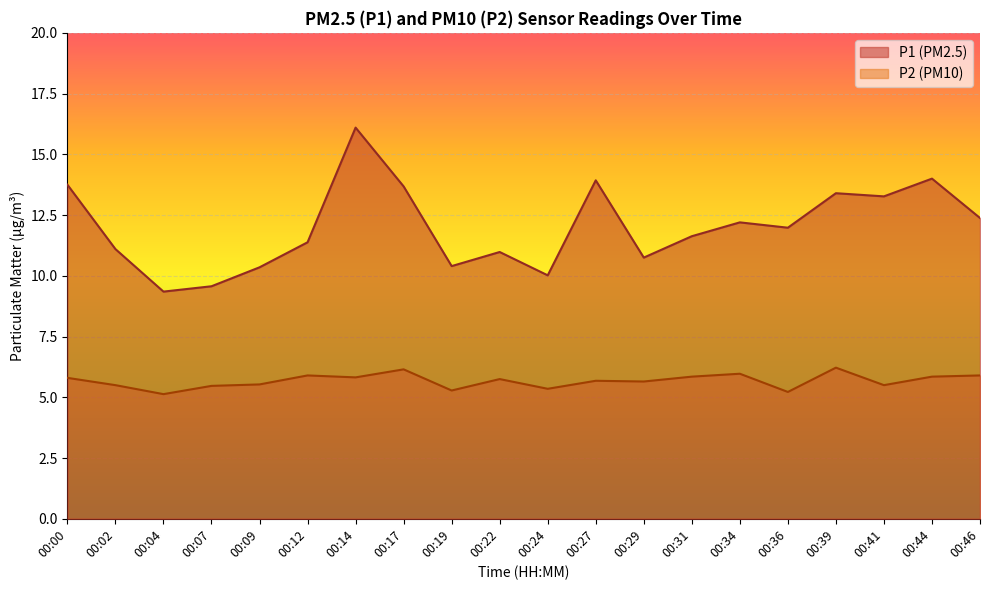

Is the value of P2 at 00:29 greater than the value of P1 at 00:07?

No